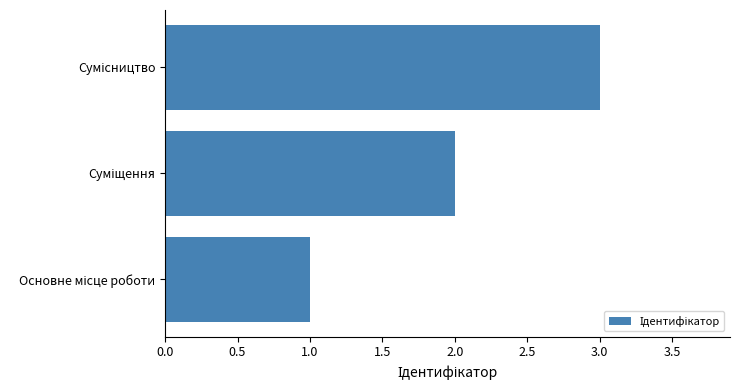

What is the difference between the second highest and minimum values?

1